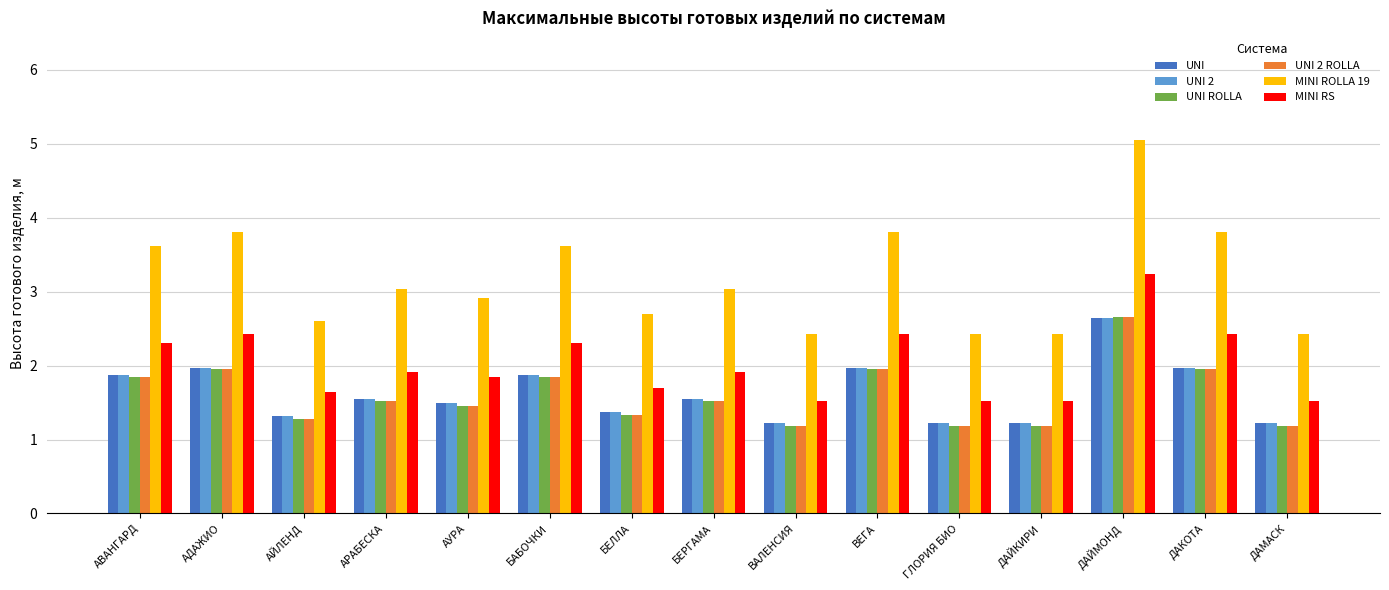

At which category is the sum across all series the highest?

ДАЙМОНД